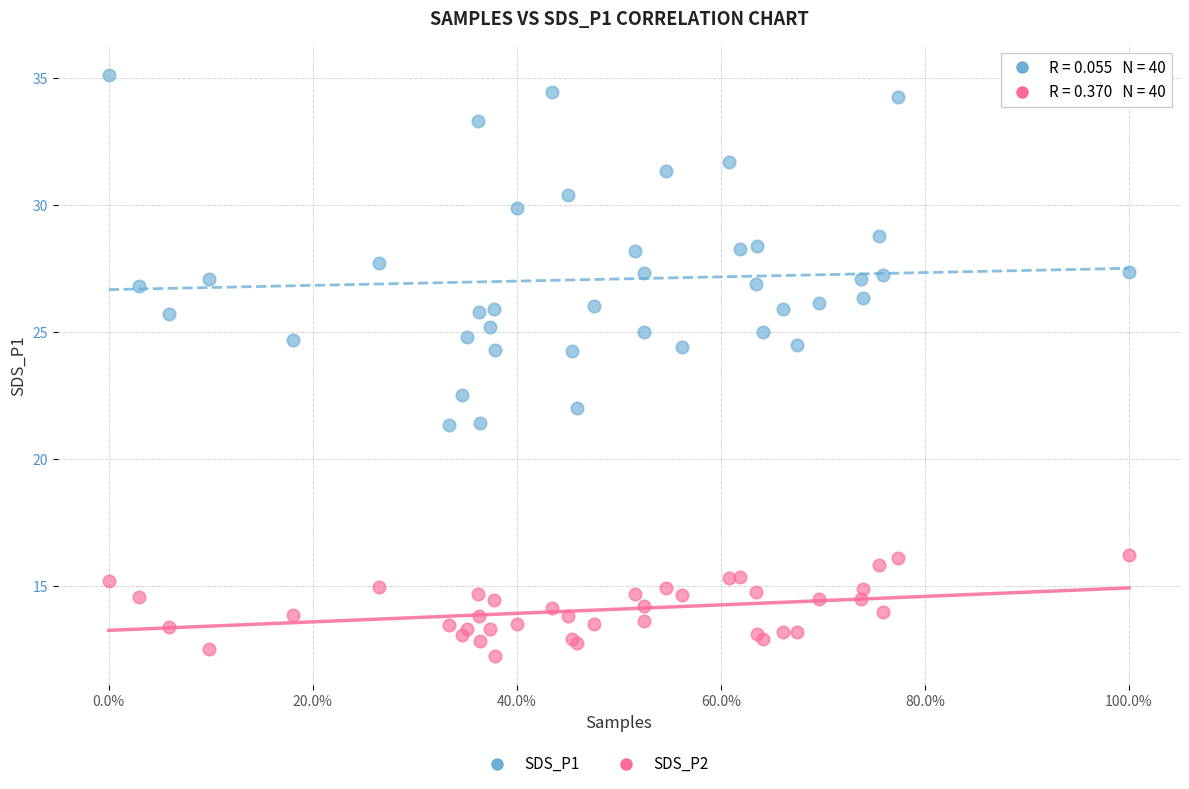

Which series has the widest spread of Y values?

SDS_P1